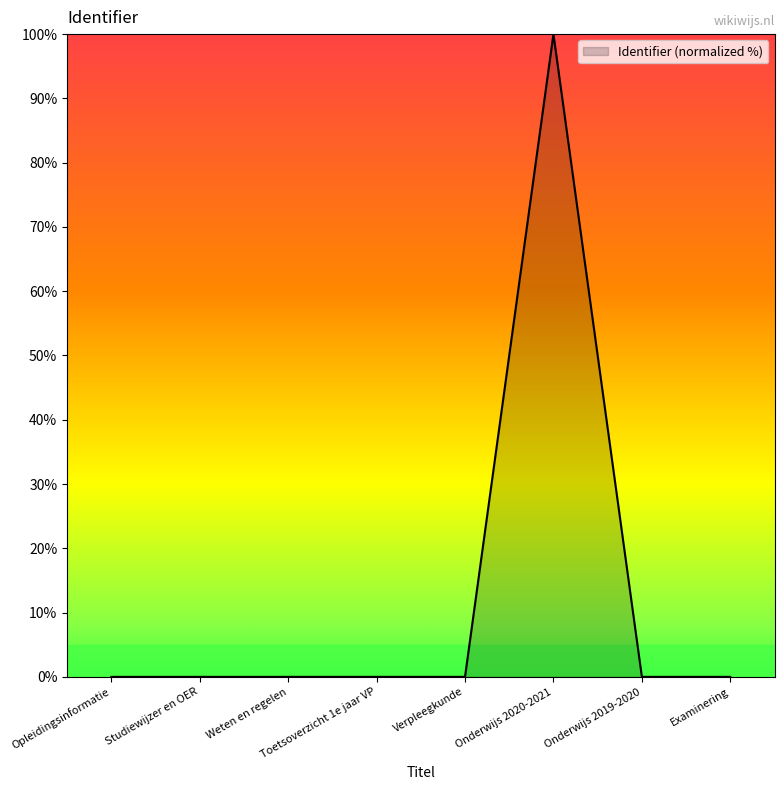

True or false: the data has more than 0 interior local peaks.

True